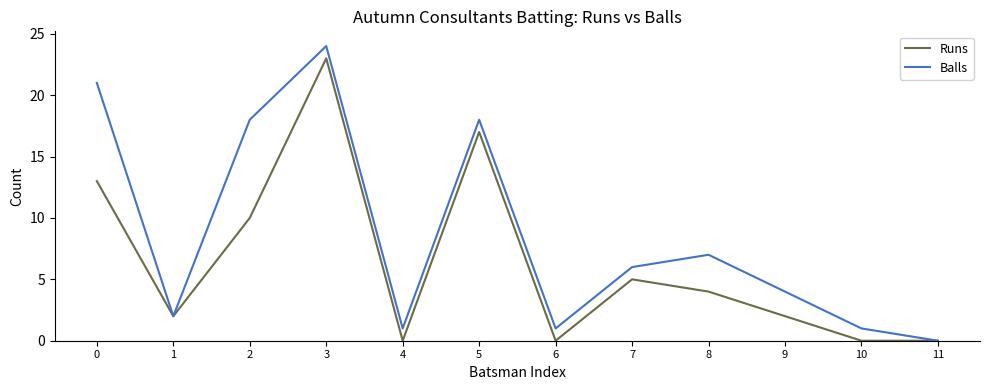

What is the maximum value shown in the chart?

24